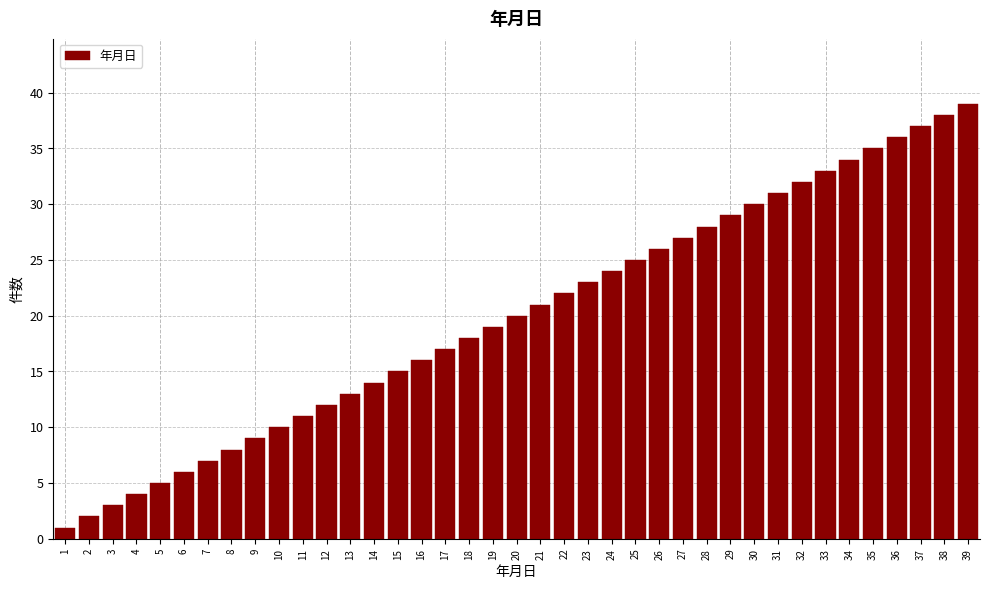

What is the sum of all values?

780